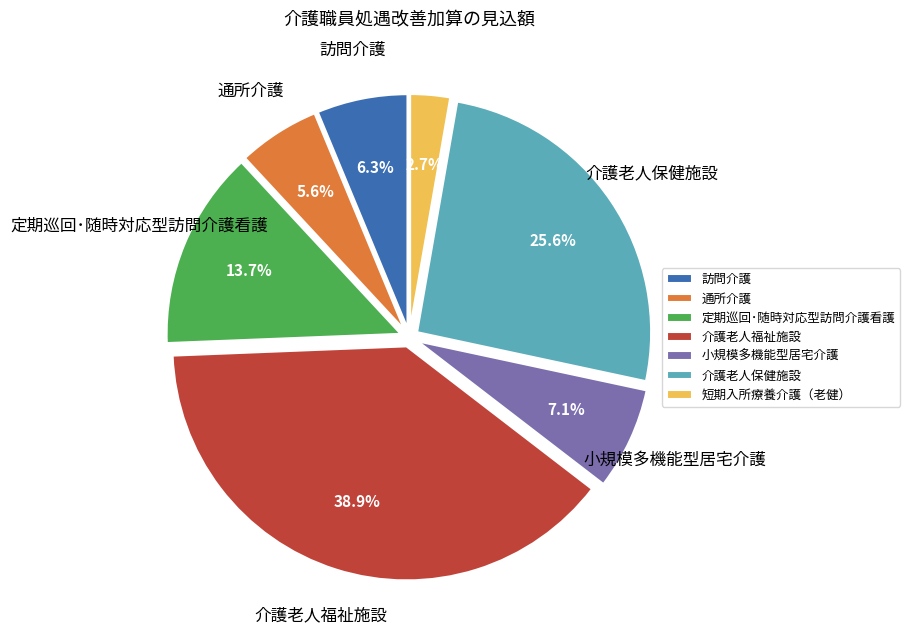

To the nearest percent, what is the average slice percentage?

14%